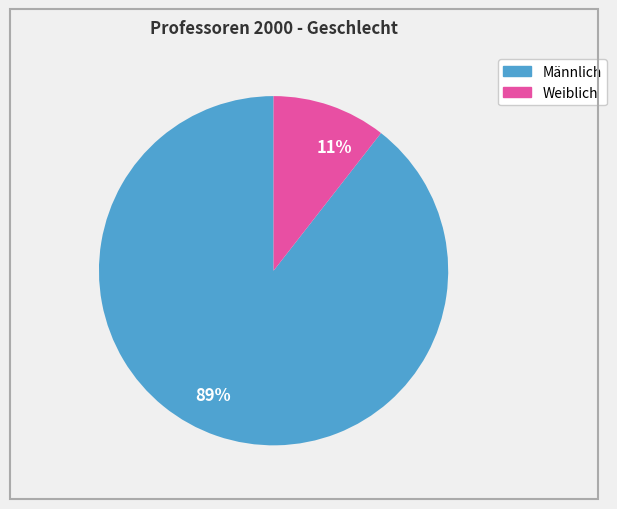

To the nearest percent, what is the average slice percentage?

50%